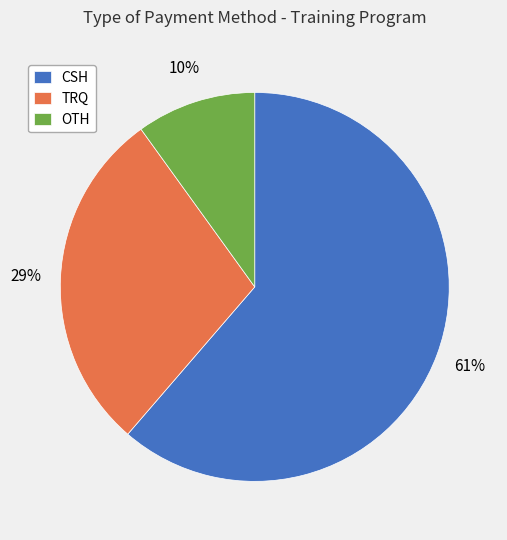

Does TRQ account for over 50% of the chart?

No